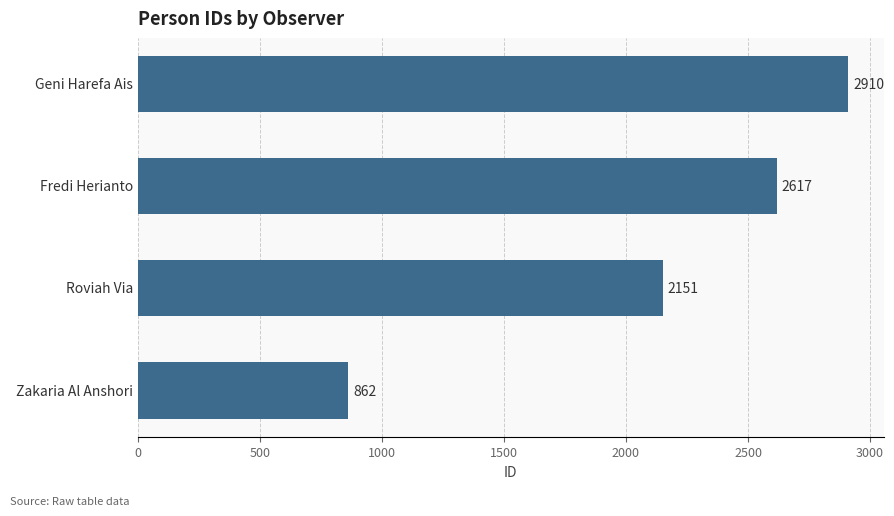

What is the sum of the values at Fredi Herianto and Geni Harefa Ais?

5527